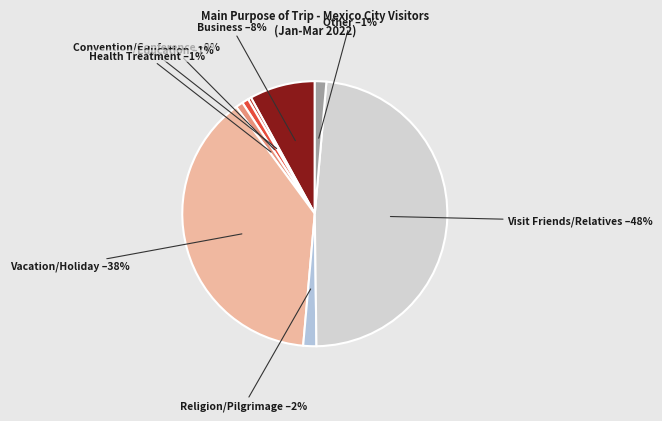

Does any single category account for the majority?

No